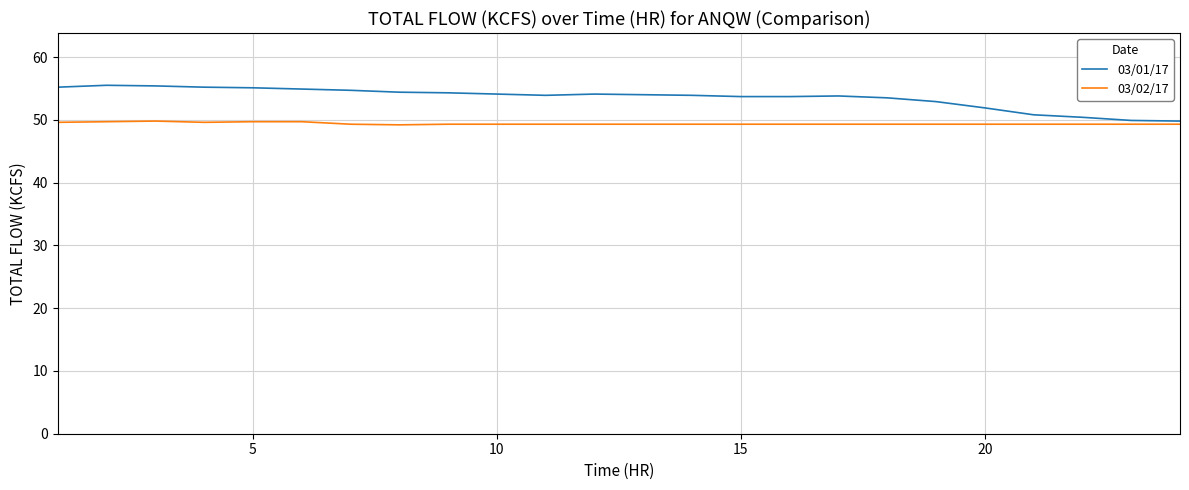

Which series has the largest total across all categories?

03/01/17